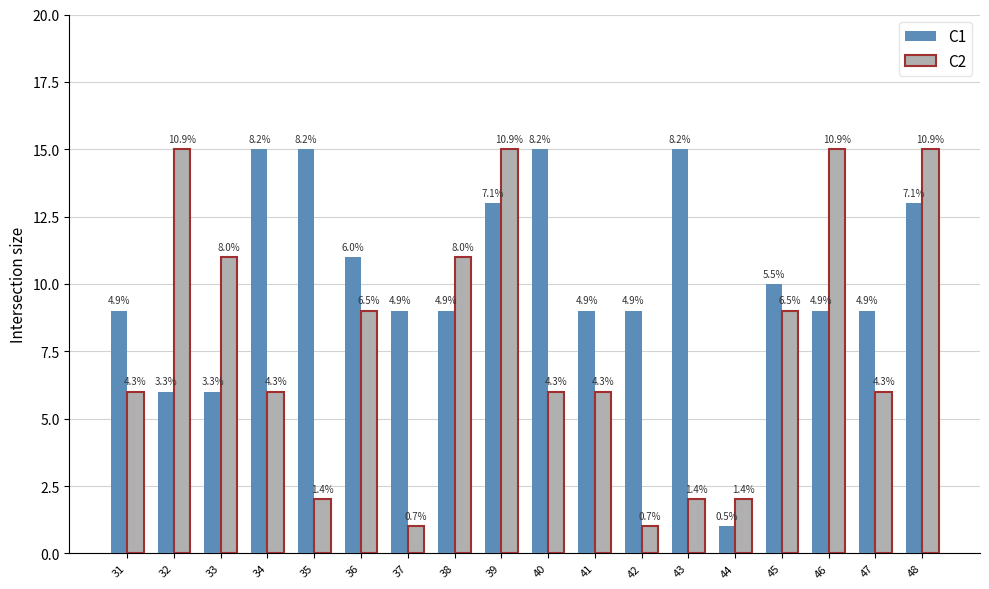

At which label is C1 closest to 8?

31